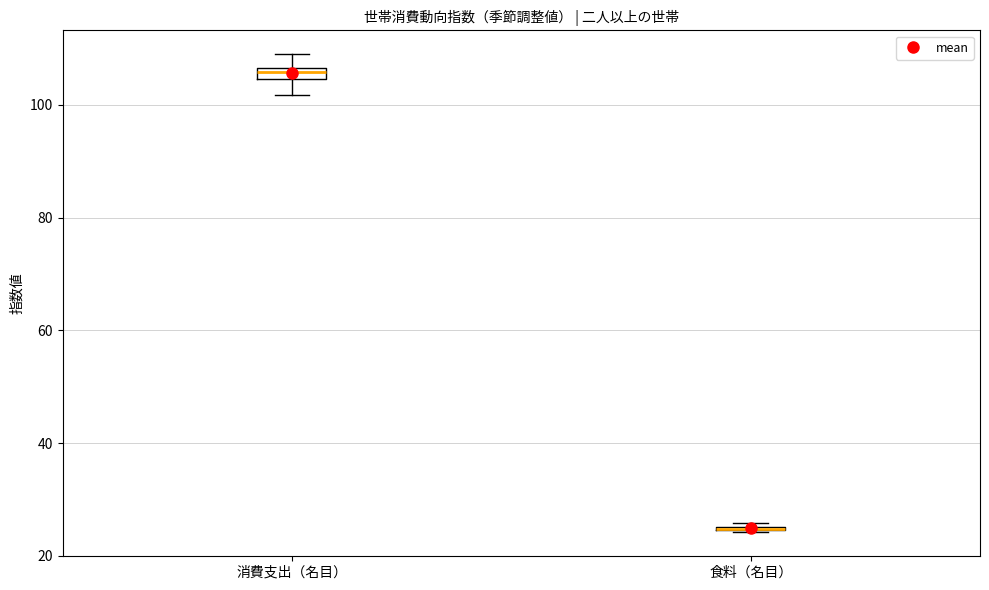

Where is the lower edge of the box for 消費支出（名目） on the y-axis? The values are not printed on the chart, so give them approximately, as read against the axis.

104